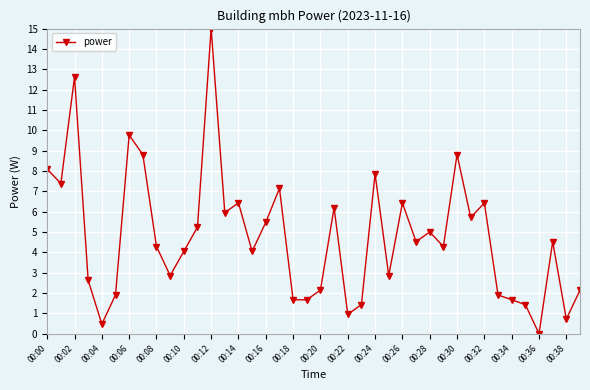

How many distinct data groups are displayed?

1